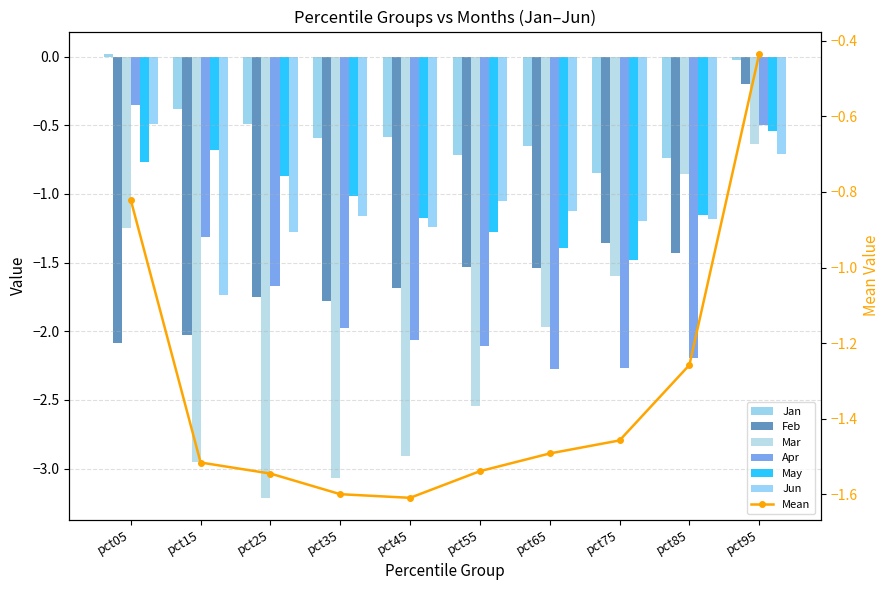

What is the value of the May bar at the 8th from the left?

-1.5